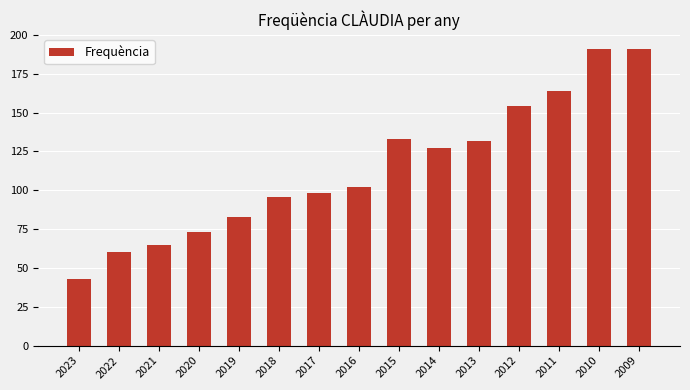

Reading left to right, what are all the values shown in this chart?

2023=43	2022=60	2021=65	2020=73	2019=83	2018=96	2017=98	2016=102	2015=133	2014=127	2013=132	2012=154	2011=164	2010=191	2009=191